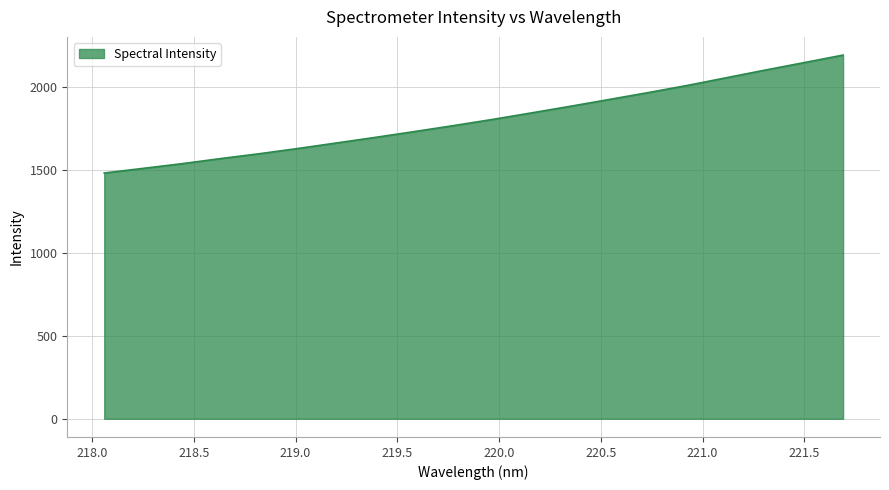

What is the smallest value displayed?

1480.7